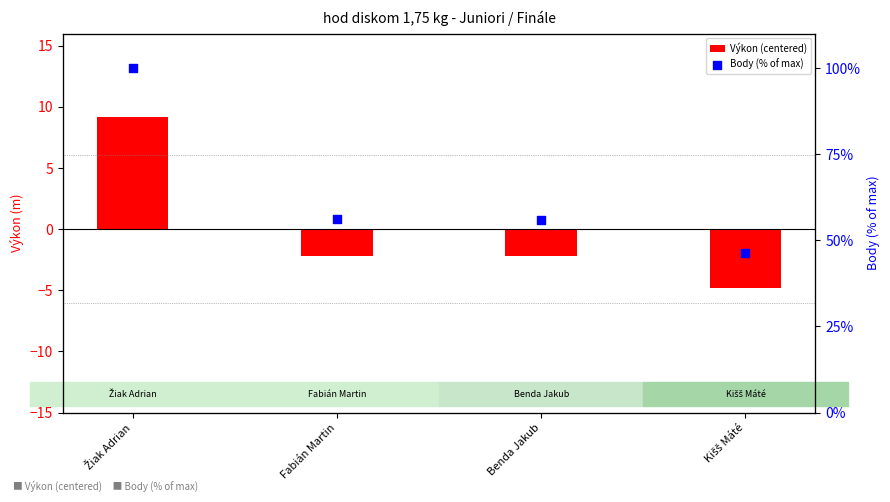

Which series reaches the minimum Y coordinate?

Výkon (centered)